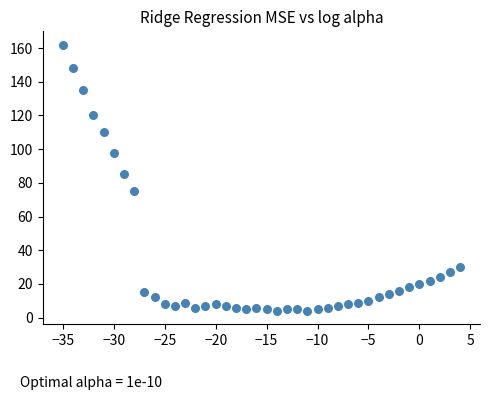

What Y value in the scatter plot is closest to 83?

85